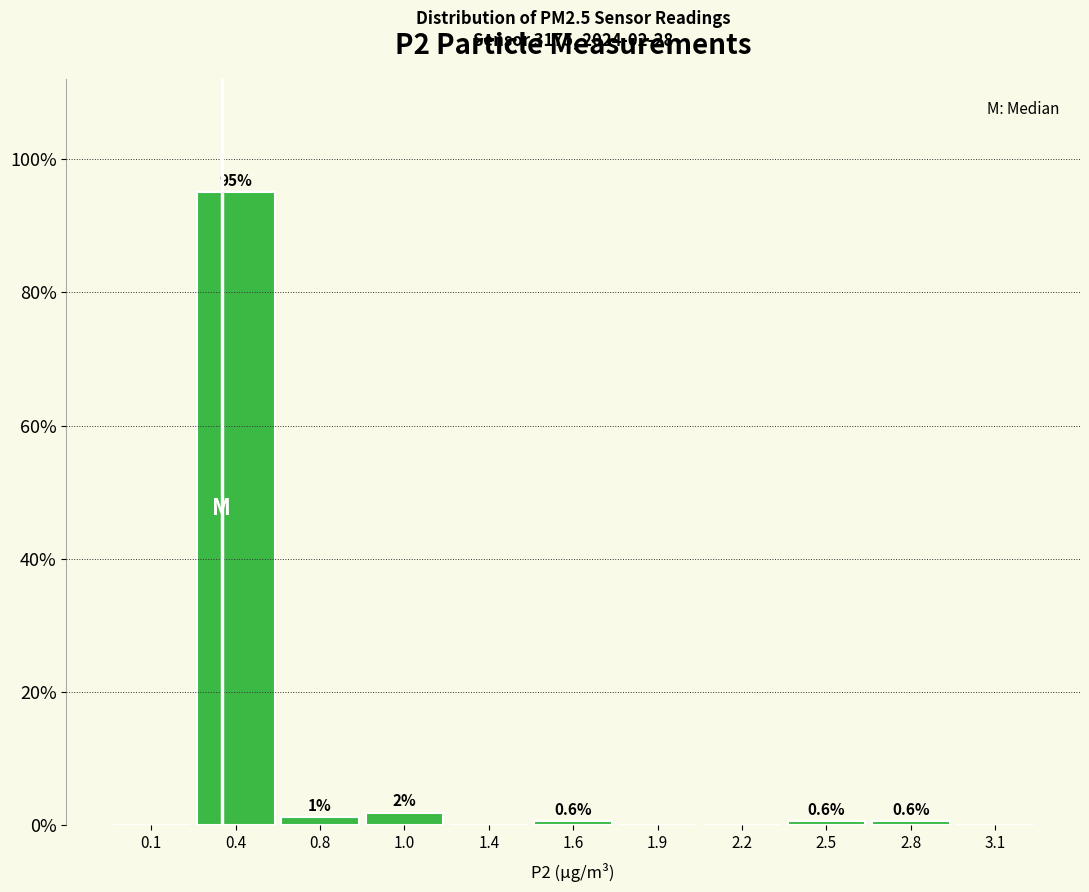

Which has a higher value, 0.4 or 1.4?

0.4